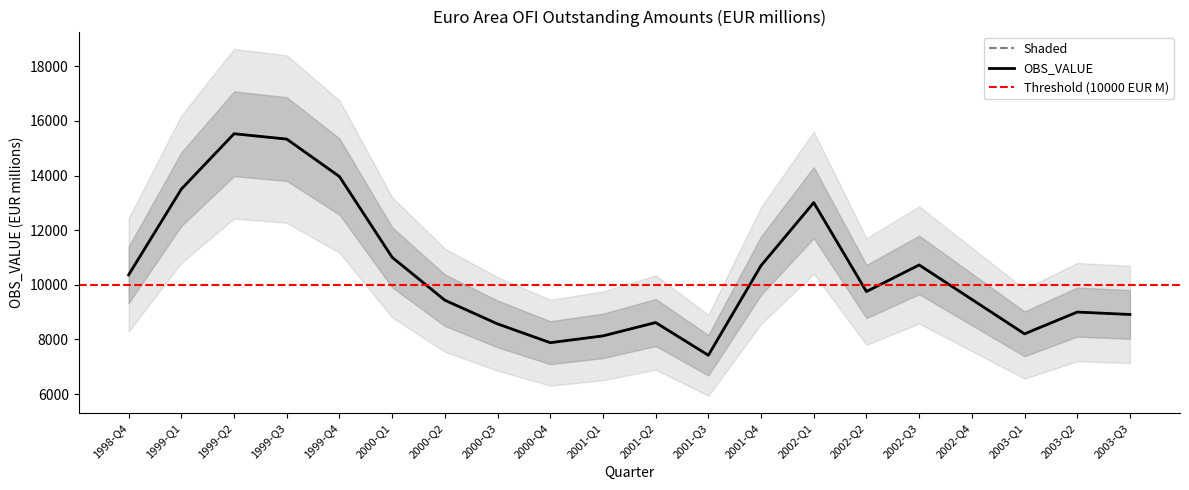

Reading left to right, list all the values displayed in this chart.

1998-Q4=10364.3	1999-Q1=13502.1	1999-Q2=15529.1	1999-Q3=15333.0	1999-Q4=13962.0	2000-Q1=11004.9	2000-Q2=9434.8	2000-Q3=8567.8	2000-Q4=7879.5	2001-Q1=8128.3	2001-Q2=8617.1	2001-Q3=7419.0	2001-Q4=10701.9	2002-Q1=13007.2	2002-Q2=9752.0	2002-Q3=10725.7	2002-Q4=9464.5	2003-Q1=8203.4	2003-Q2=9000.8	2003-Q3=8912.4